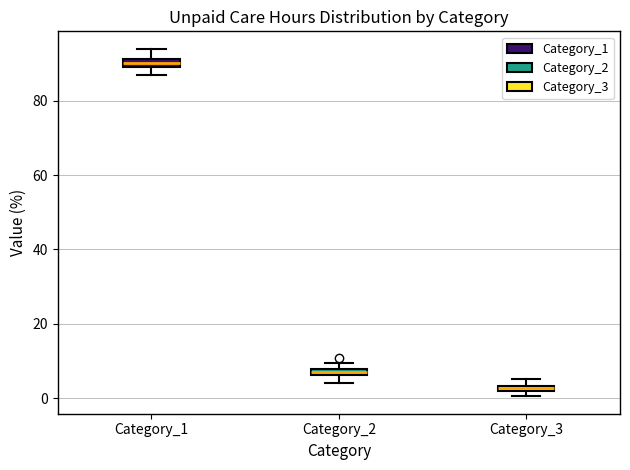

Where is the upper edge of the box for Category_3 on the y-axis? The values are not printed on the chart, so give them approximately, as read against the axis.

4